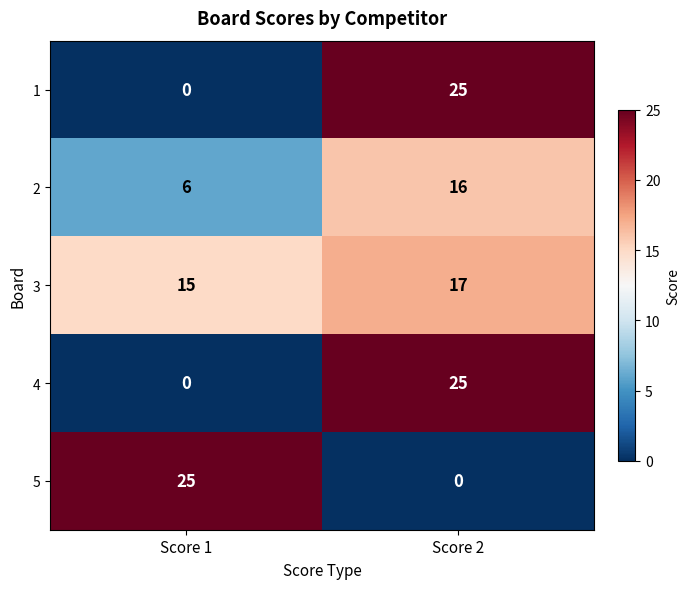

Rank the categories by 1 value from lowest to highest.

Score 1, Score 2